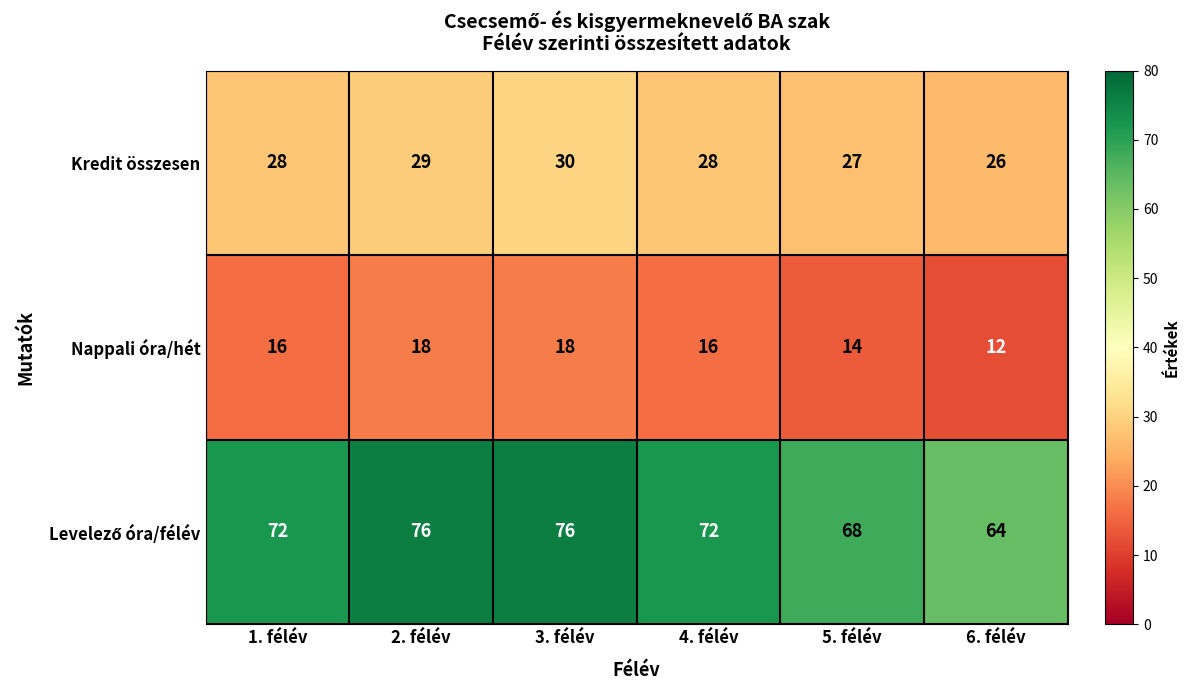

What is the difference between the second highest and minimum values in the Nappali óra/hét series?

6